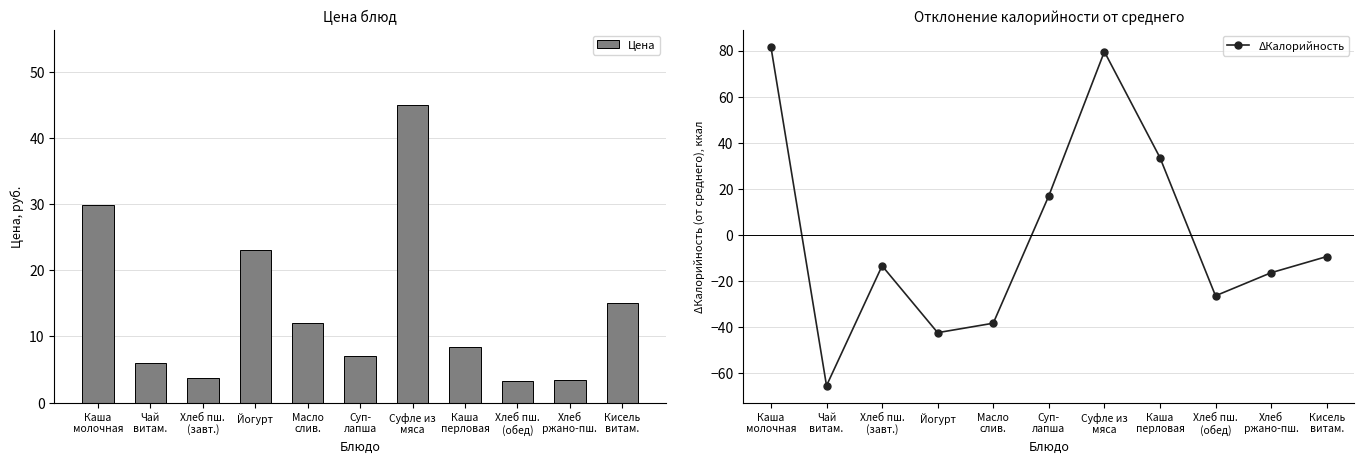

True or false: Цена has a value of 40.4 at Йогурт.

False